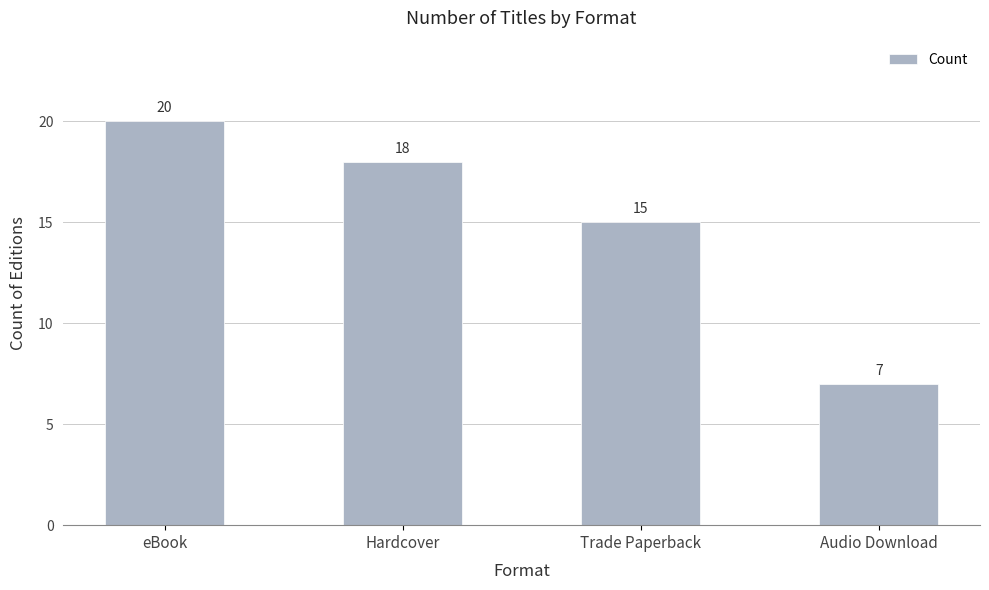

What is the maximum value shown in the chart?

20